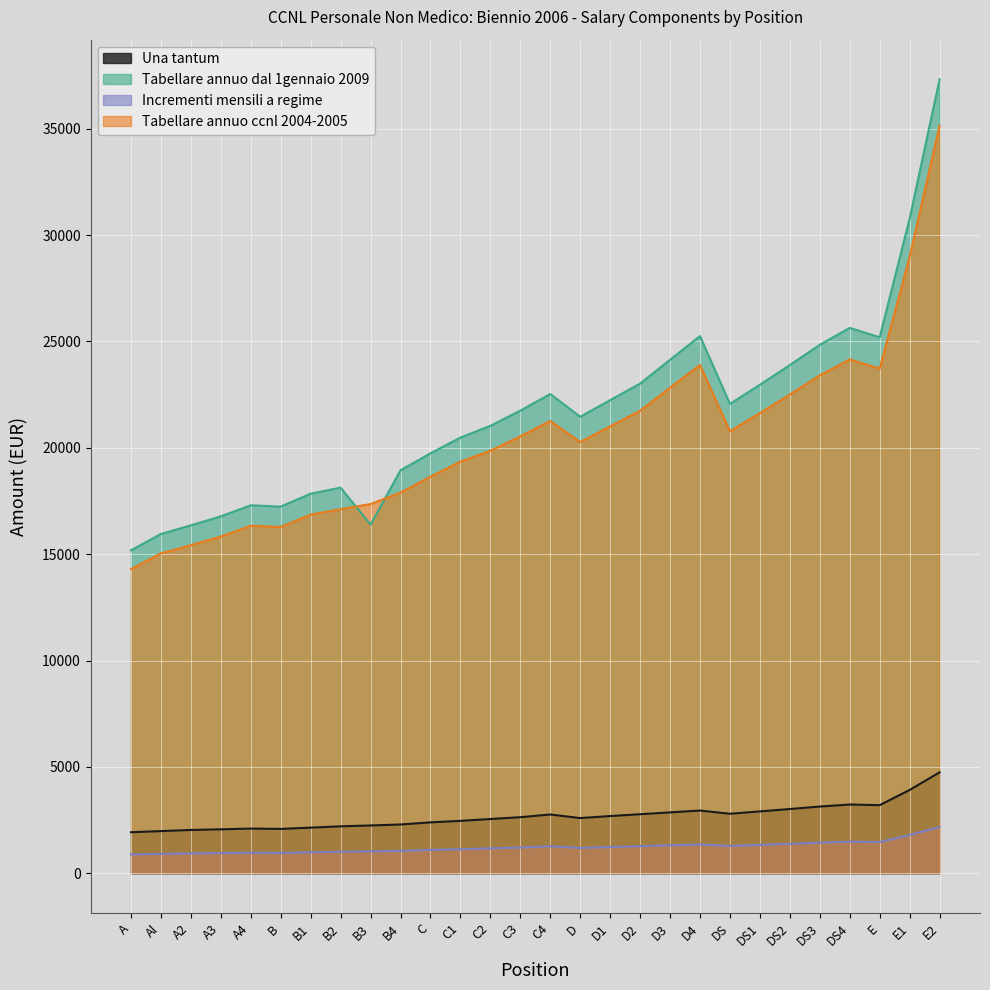

At DS, list the series in order from smallest to largest.

Incrementi mensili a regime, Una tantum, Tabellare annuo ccnl 2004-2005, Tabellare annuo dal 1gennaio 2009